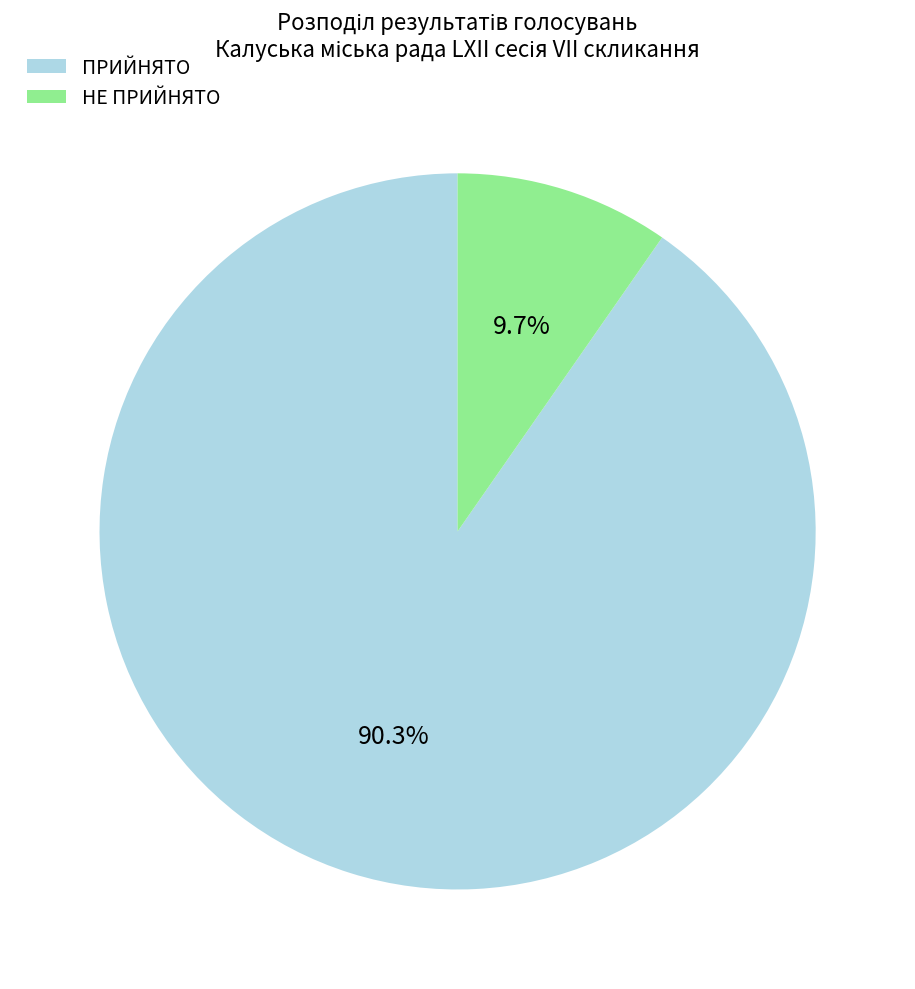

Combined, do ПРИЙНЯТО and НЕ ПРИЙНЯТО account for over 50%?

Yes